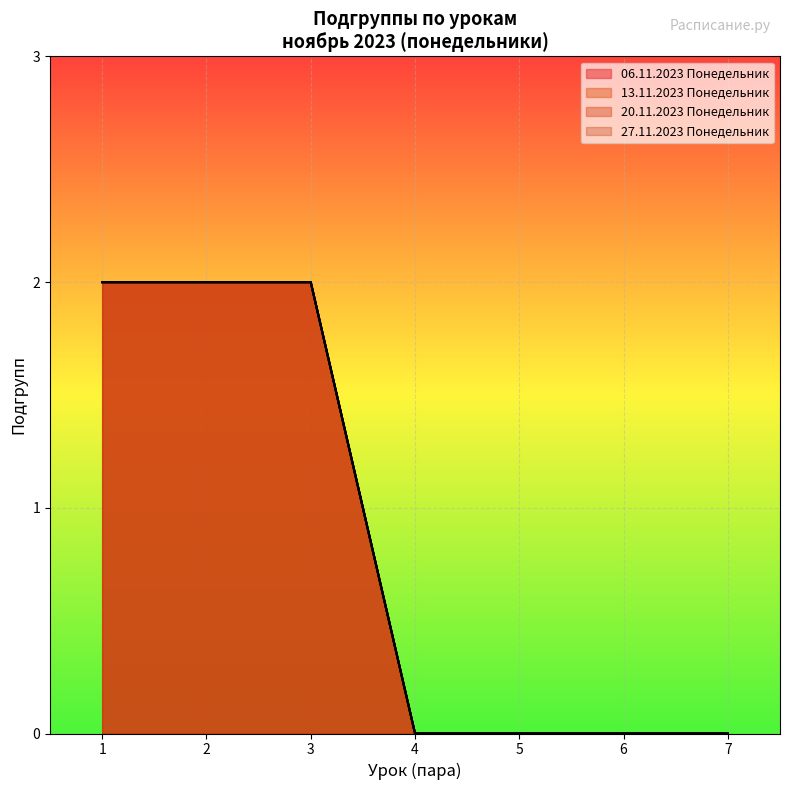

Rank the series at 4 from lowest to highest value.

06.11.2023 Понедельник, 13.11.2023 Понедельник, 20.11.2023 Понедельник, 27.11.2023 Понедельник